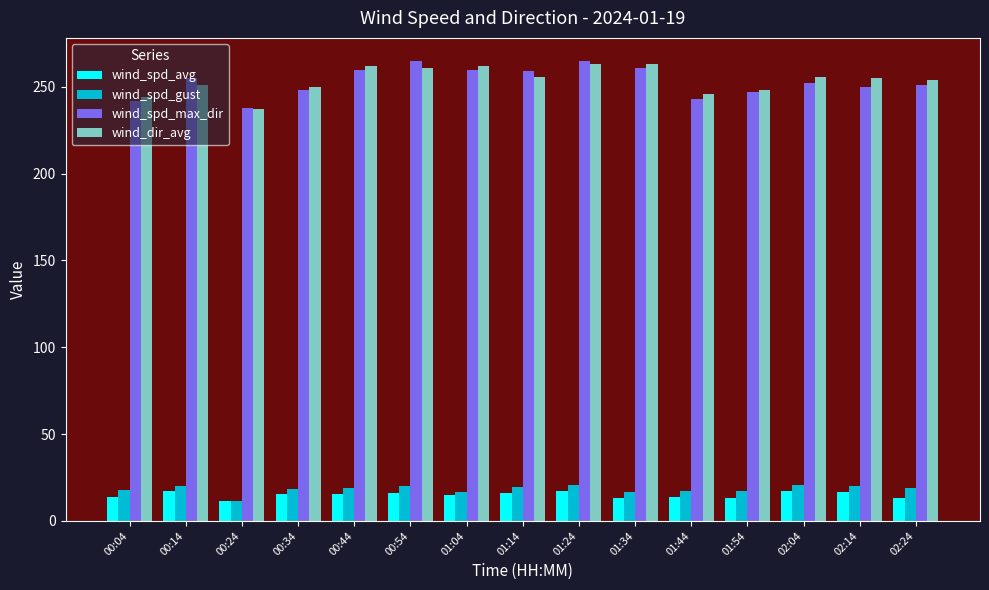

At how many categories does at least one series exceed 195?

15